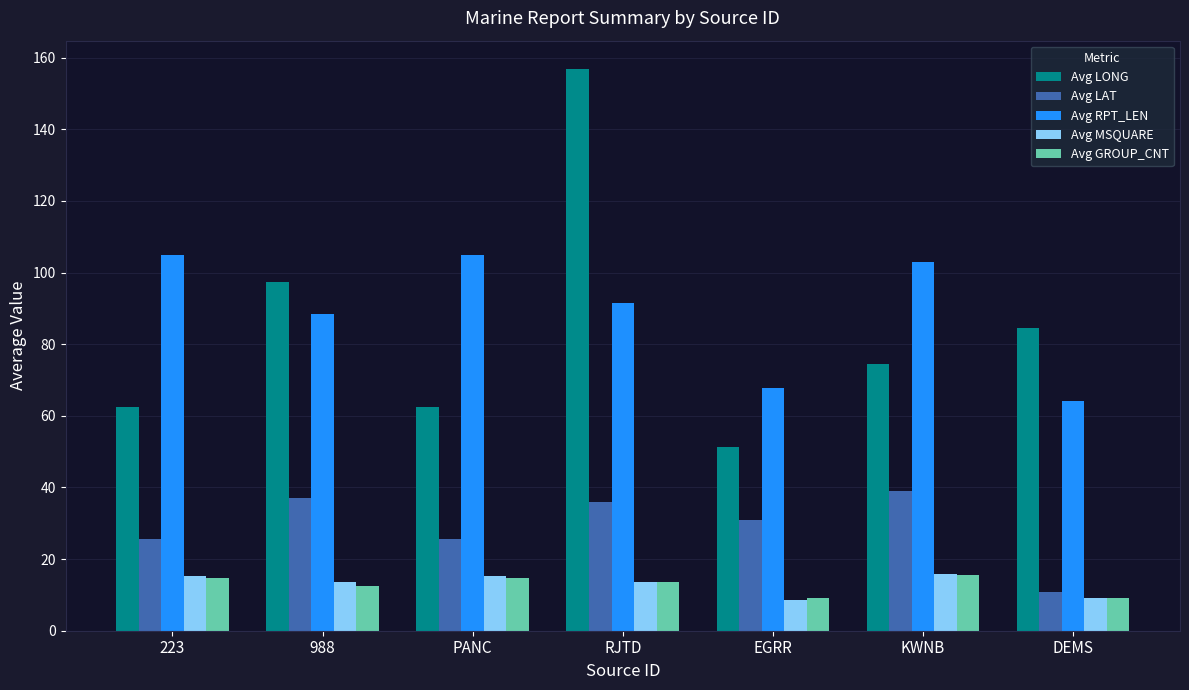

At which label does Avg LONG first exceed 74?

988